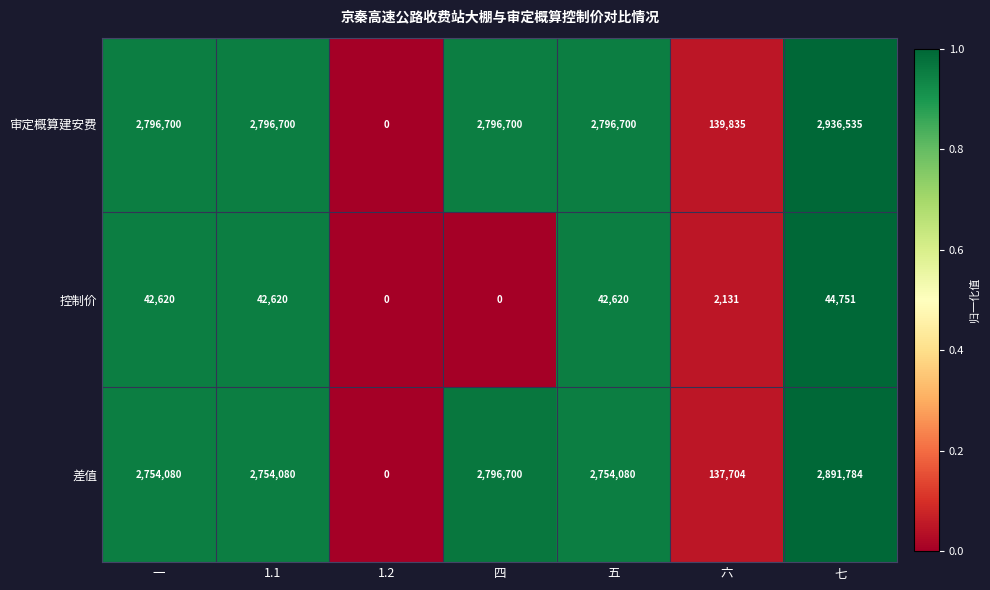

At 一, list the series in order from smallest to largest.

控制价, 差值, 审定概算建安费